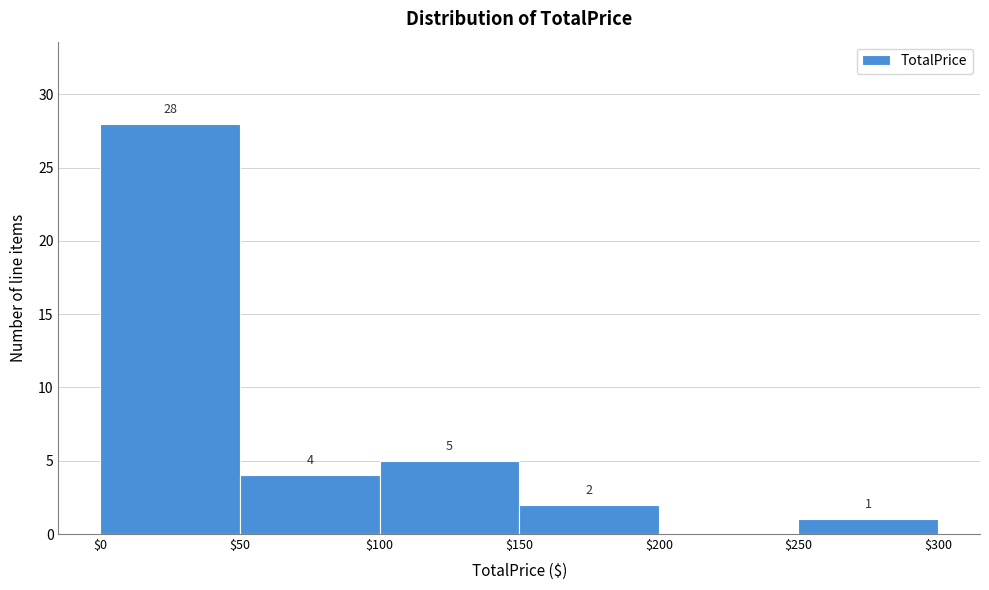

Which range on the x-axis has the tallest bar?

$0 to $50